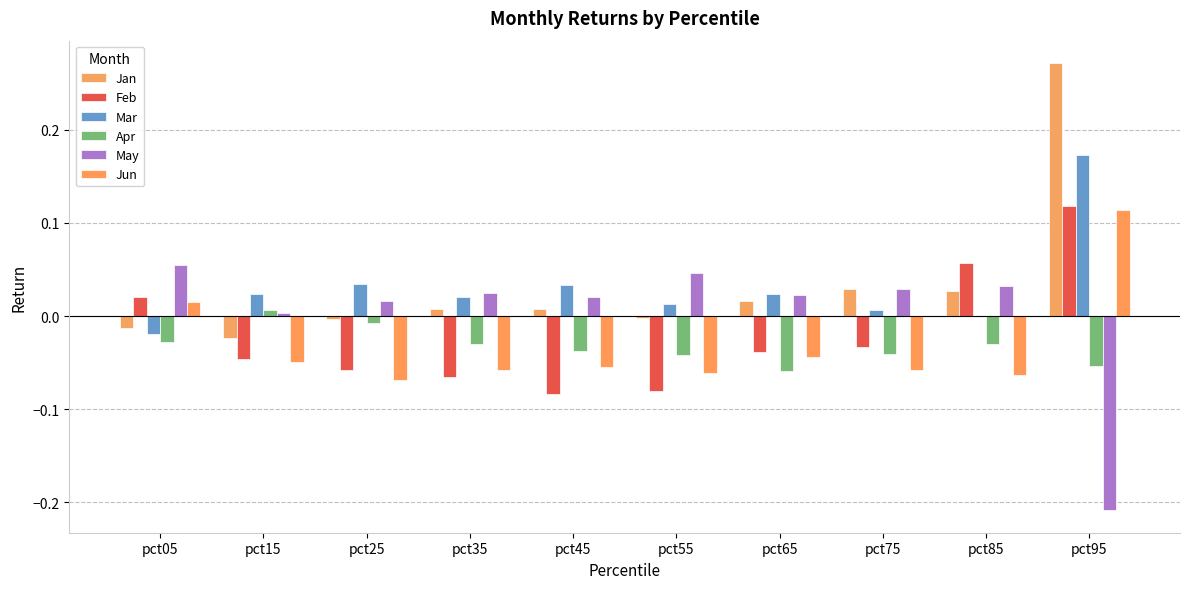

How many groups of bars are there?

10